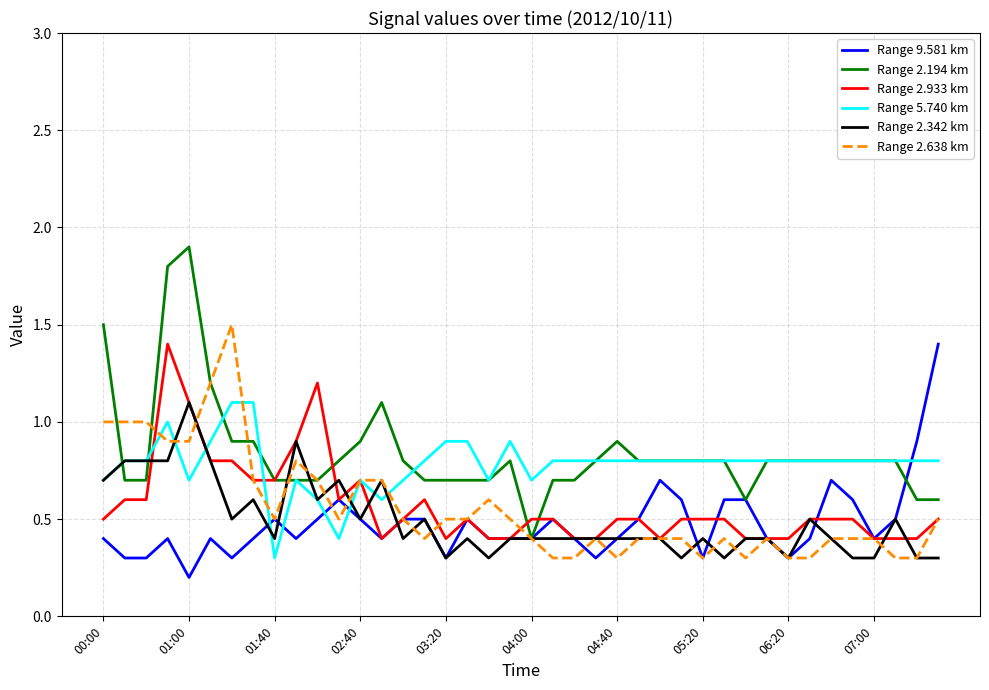

What is the lowest value of the Range 2.194 km series?

0.4